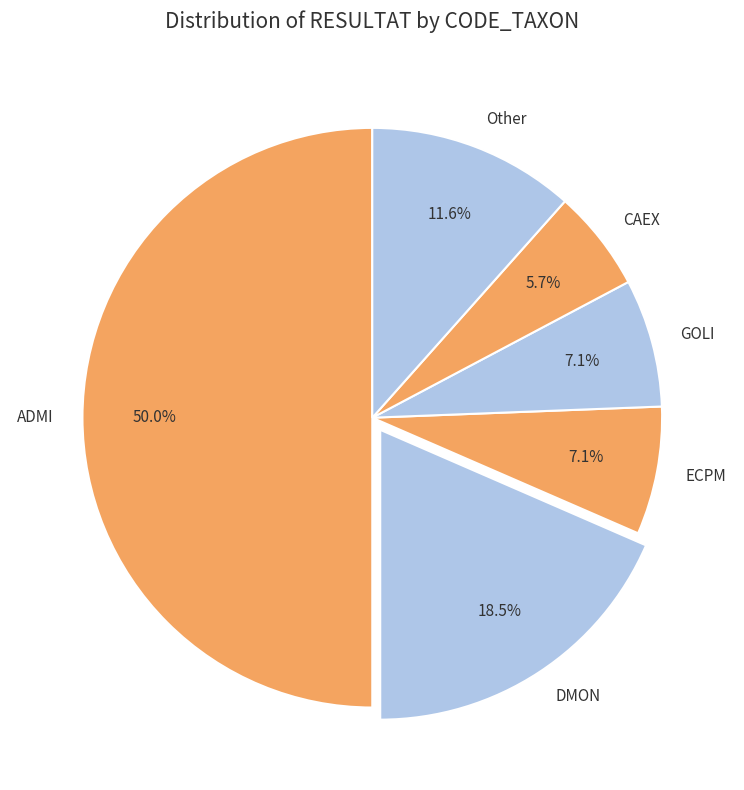

Which has a higher value, CAEX or GOLI?

GOLI